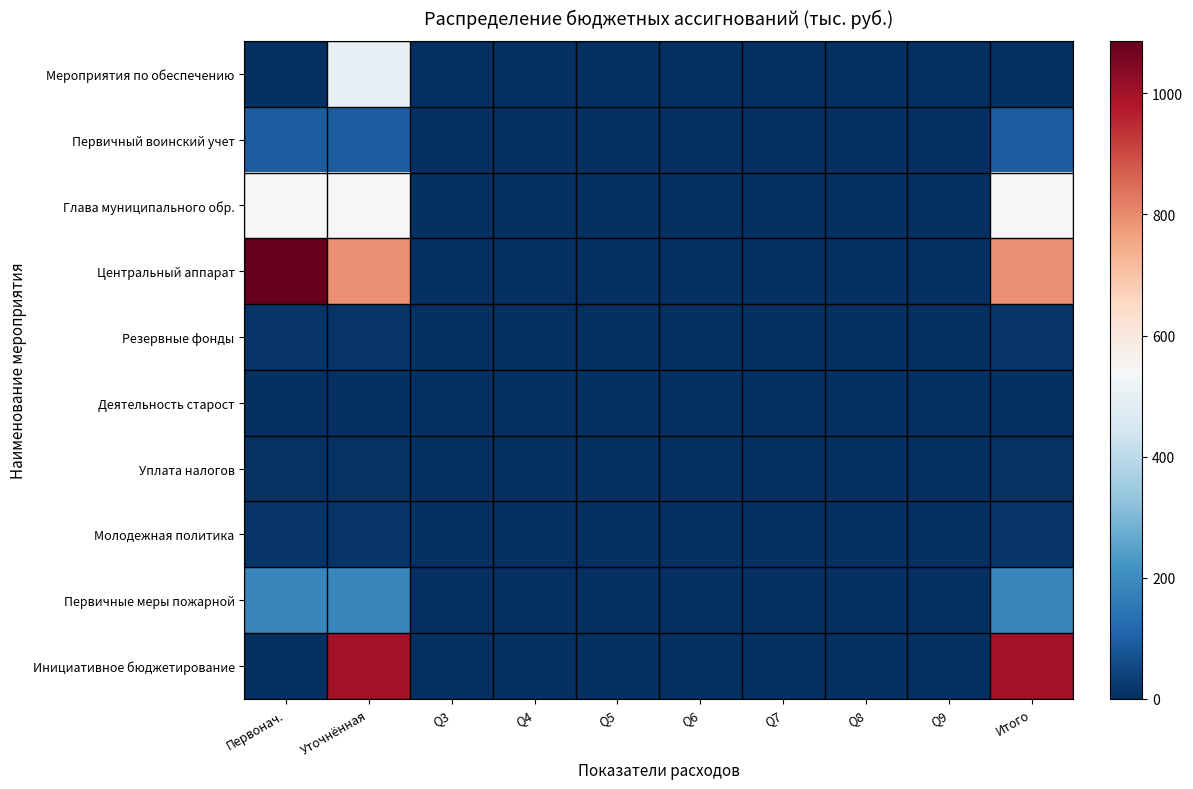

How many distinct data groups are displayed?

10